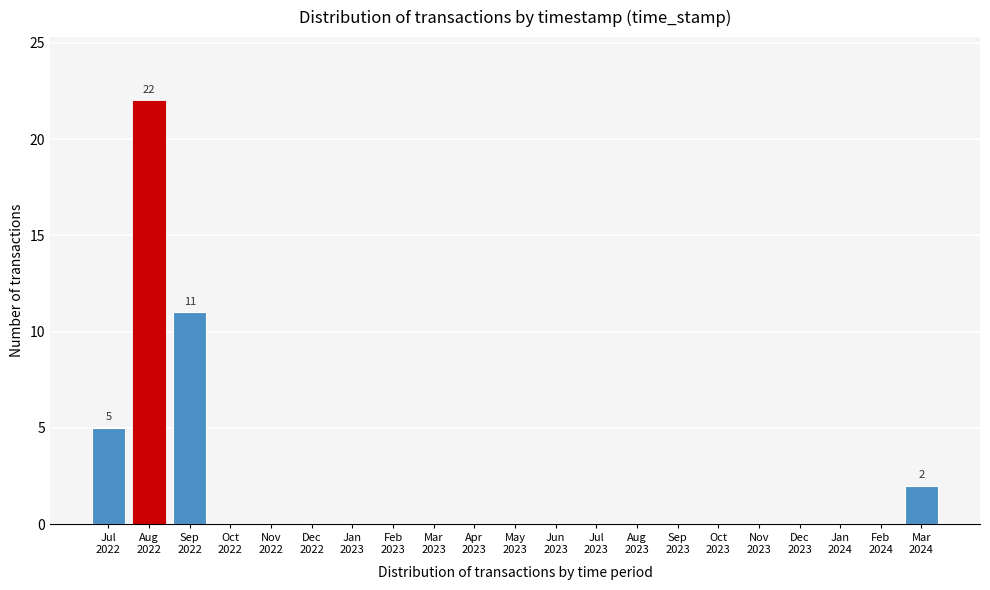

What is the maximum value shown in the chart?

22